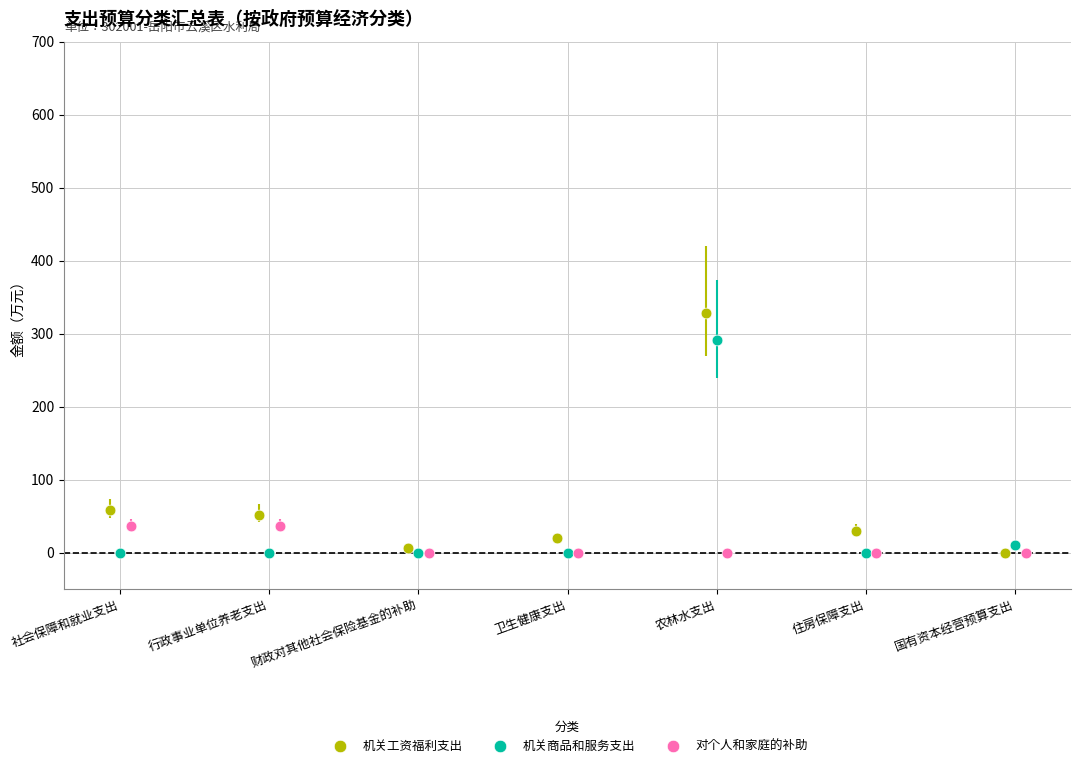

Which series contains the highest Y value?

机关工资福利支出